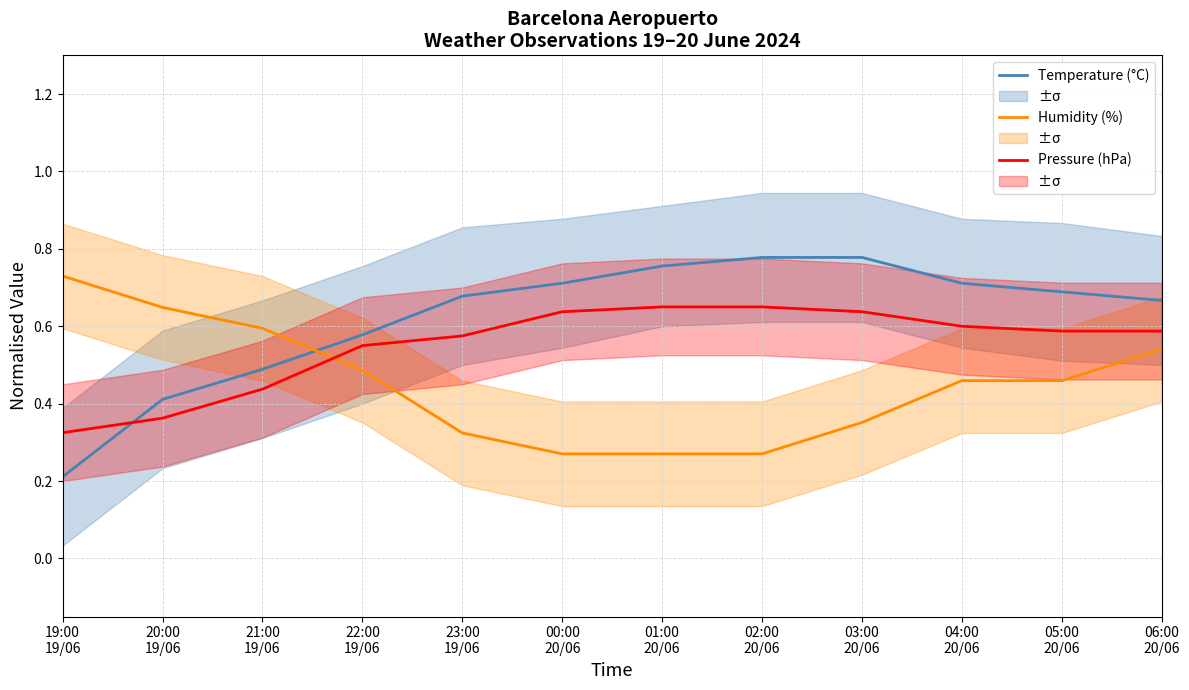

What is the average value of the Pressure (hPa) series?

0.6